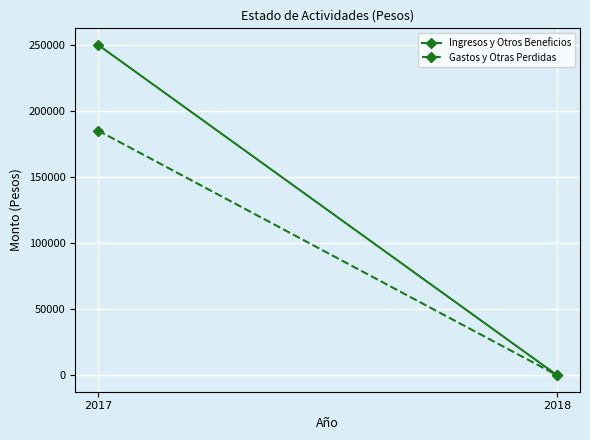

List the labels in order of Gastos y Otras Perdidas value, largest first.

2017, 2018